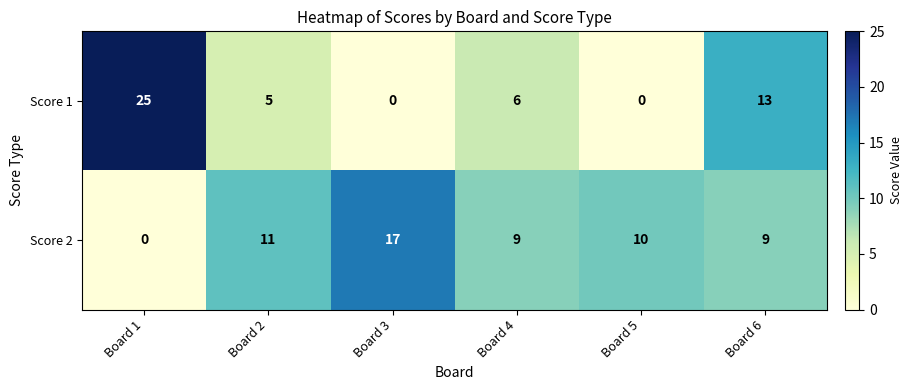

What is the maximum value shown in the chart?

25